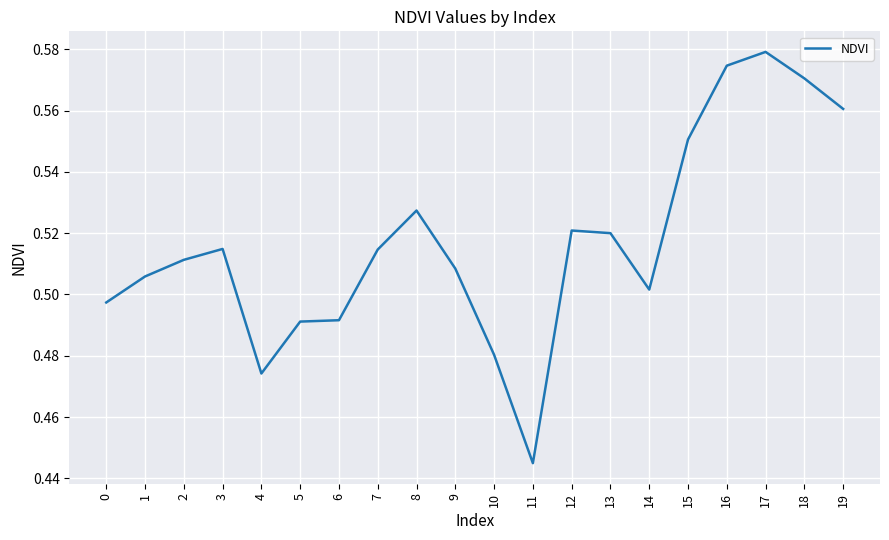

Which label corresponds to the largest value in the chart?

17